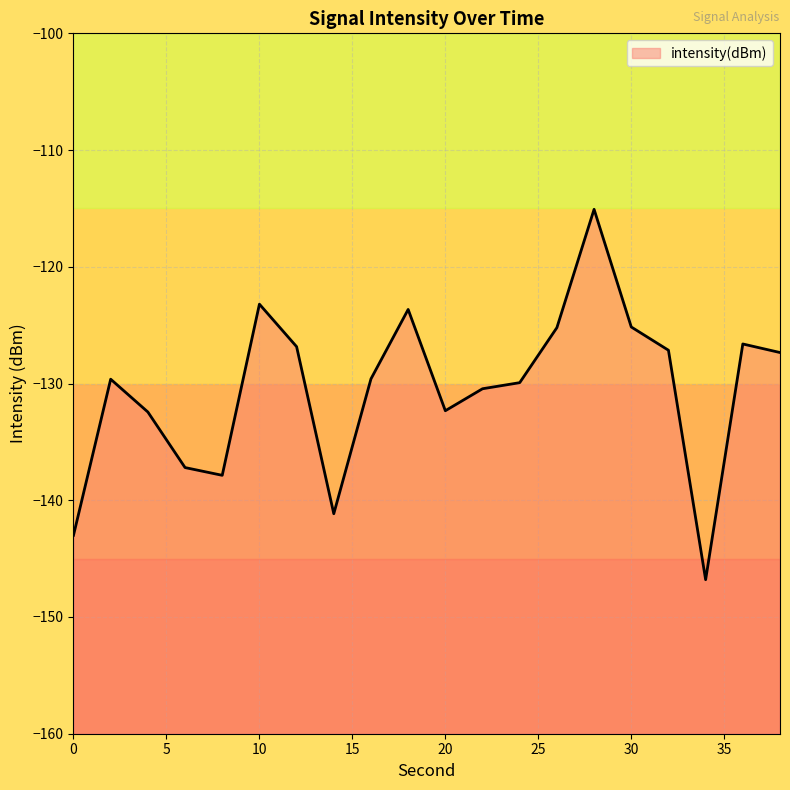

True or false: the data shows -129.6 at 2.

True